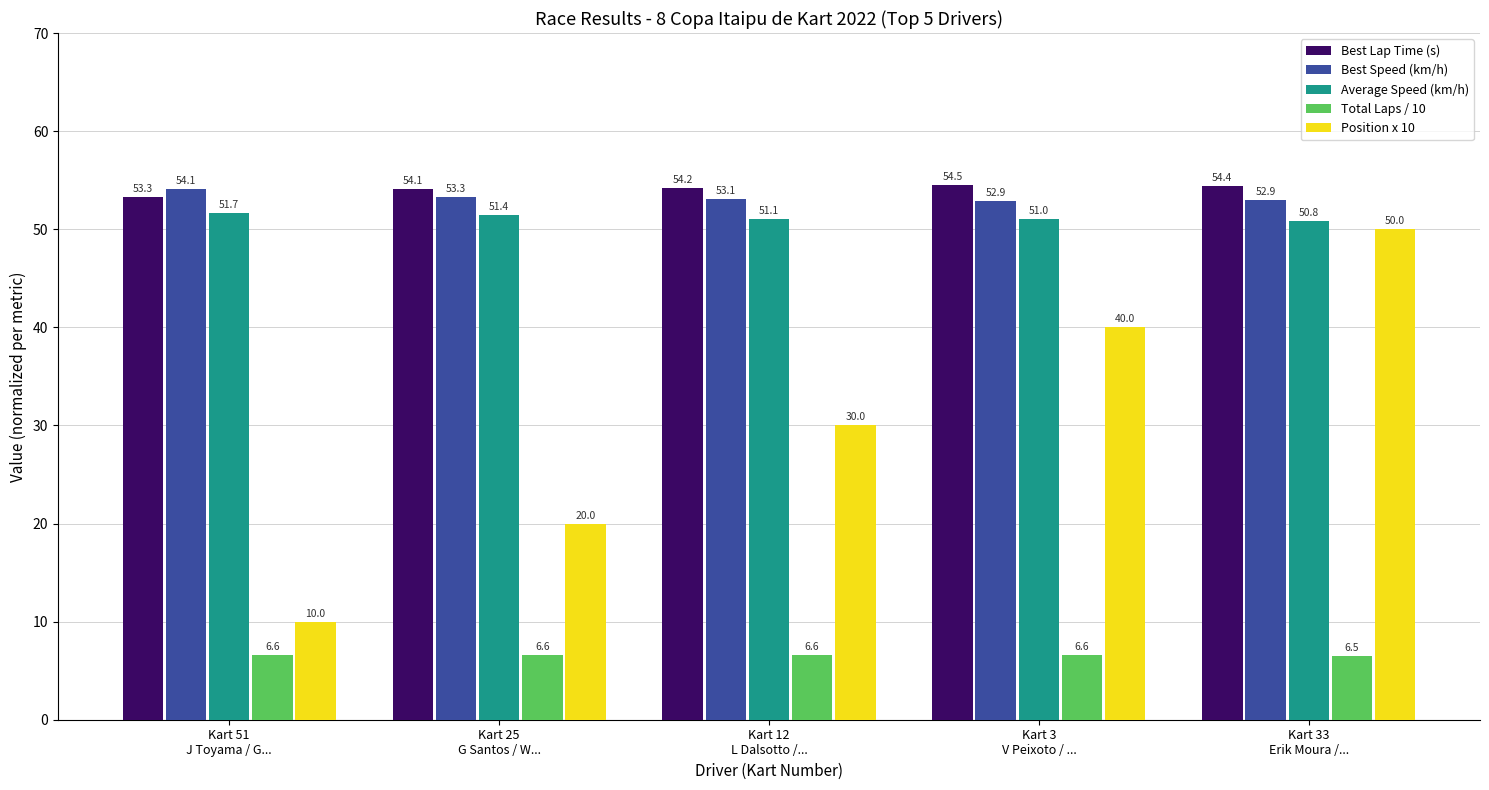

The value of Best Lap Time (s) at Kart 3
V Peixoto / ... is 83.7. True or false?

False